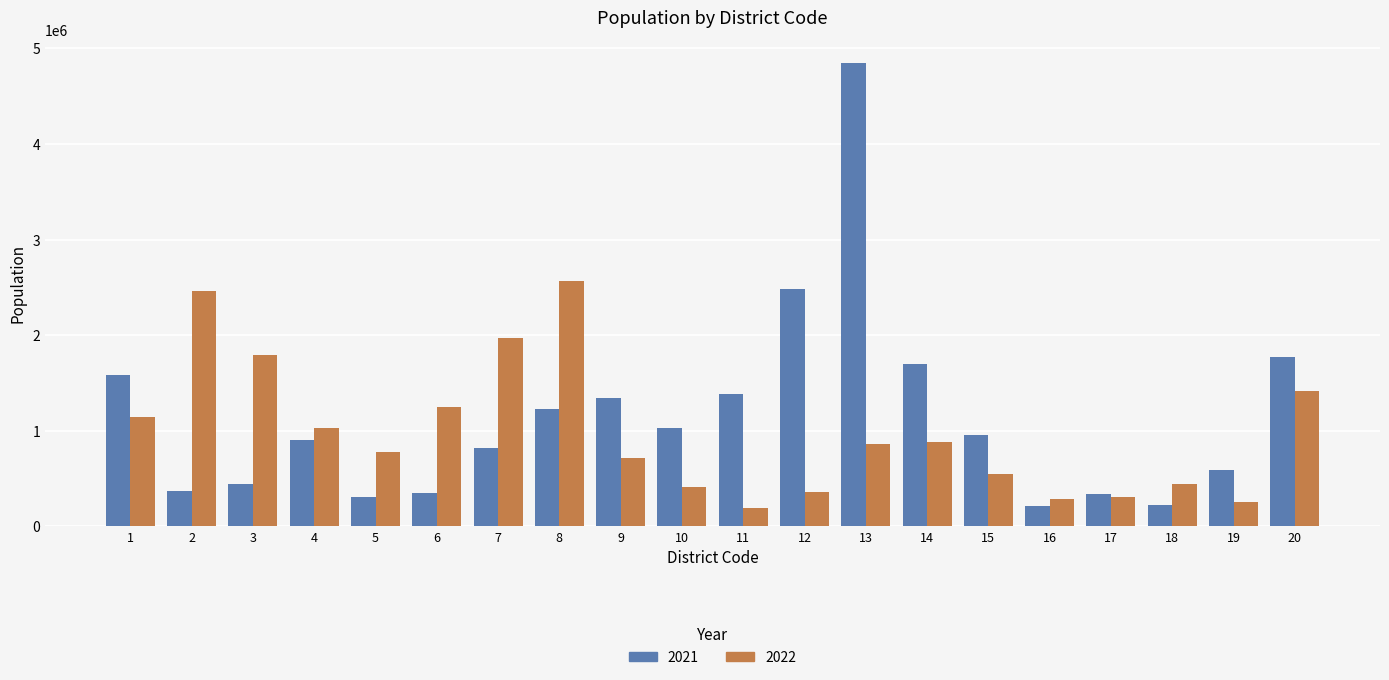

Rank the series by their average value, from highest to lowest.

2021, 2022